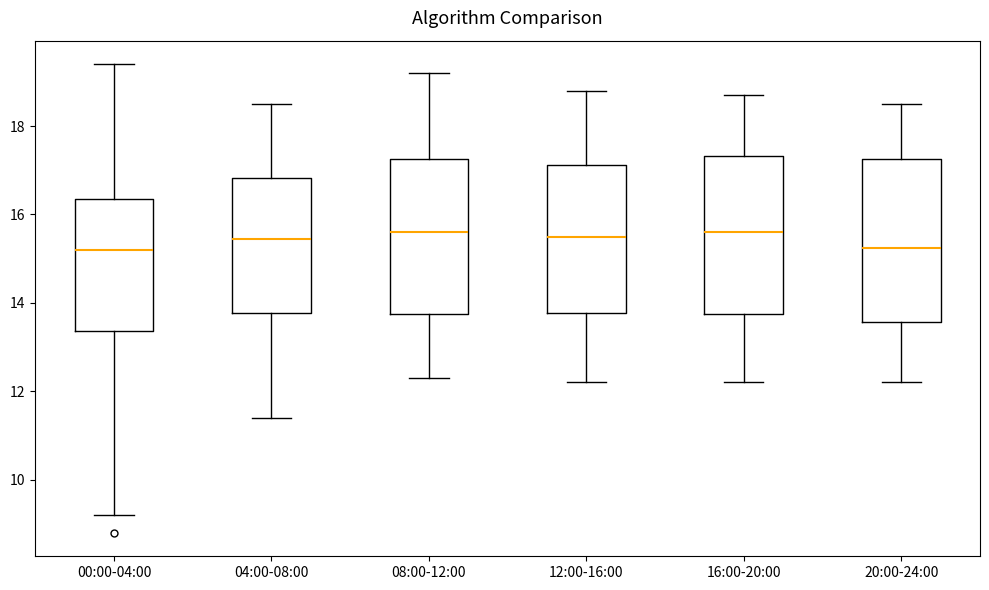

Reading left to right, read every box against the y-axis: the position of its median line, the range the box covers, and the ends of its whiskers. The values are not printed on the chart, so give them approximately, as read against the axis.

00:00-04:00: median 15.2, box 13.4 to 16.4, whiskers 9.2 to 19.4
04:00-08:00: median 15.4, box 13.8 to 16.8, whiskers 11.4 to 18.6
08:00-12:00: median 15.6, box 13.8 to 17.2, whiskers 12.4 to 19.2
12:00-16:00: median 15.6, box 13.8 to 17.2, whiskers 12.2 to 18.8
16:00-20:00: median 15.6, box 13.8 to 17.4, whiskers 12.2 to 18.8
20:00-24:00: median 15.2, box 13.6 to 17.2, whiskers 12.2 to 18.6